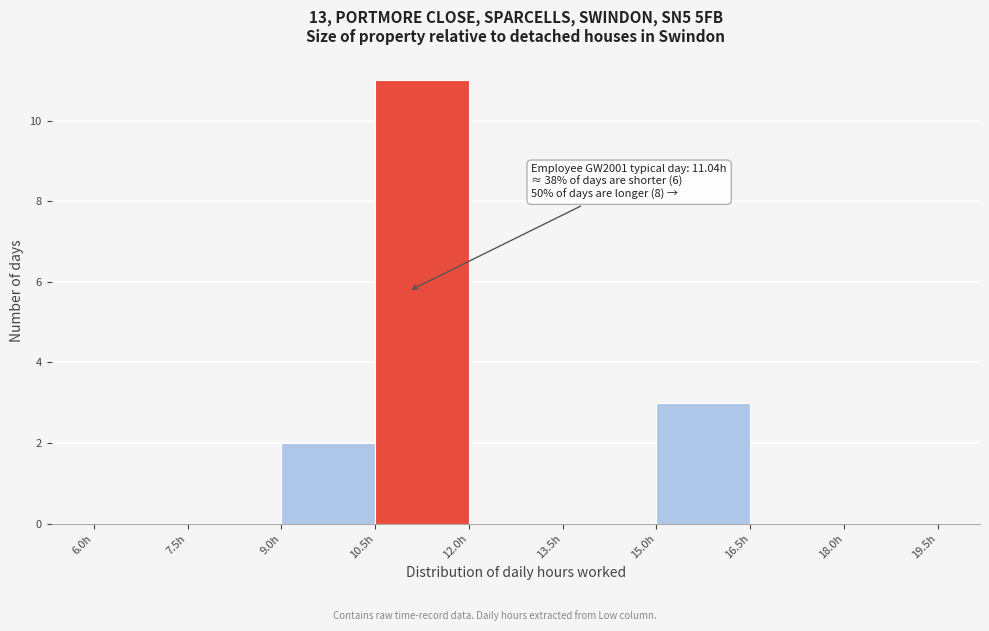

Over which range of the x-axis is the bar tallest?

10.5 to 12.0